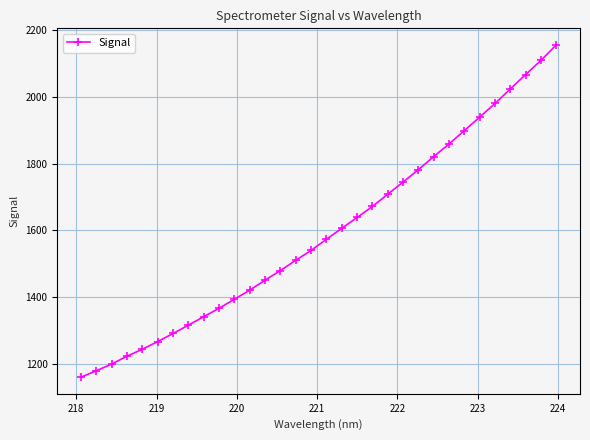

Reading left to right, extract all data points from this chart.

1159.5	1179.0	1198.9	1222.6	1243.4	1266.5	1290.6	1315.7	1341.1	1366.3	1393.4	1420.7	1450.7	1479.5	1510.4	1539.7	1573.4	1606.1	1638.7	1671.7	1708.4	1745.0	1782.1	1821.3	1859.1	1899.4	1939.7	1980.6	2024.1	2067.5	2109.7	2156.2